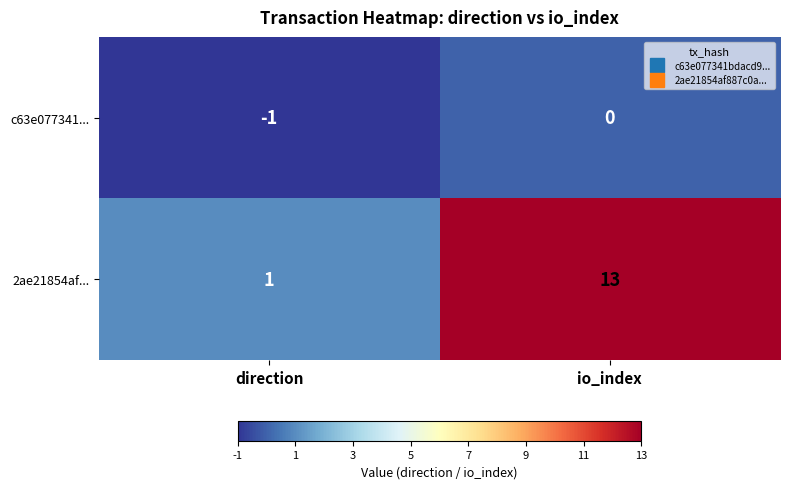

At which category is the sum across all series the highest?

io_index